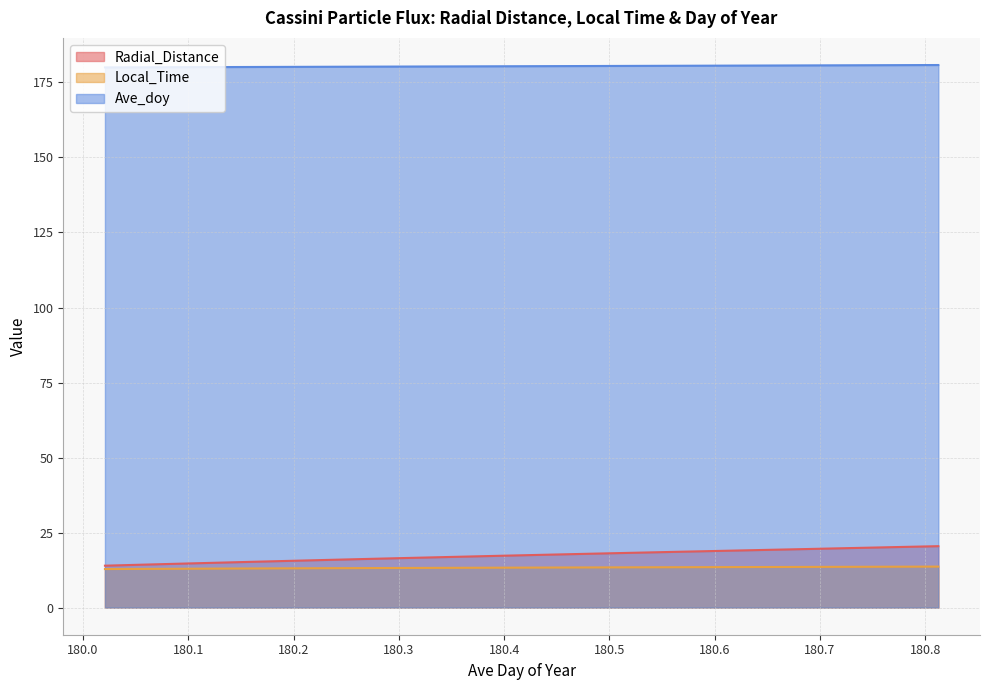

What is the sum of all Ave_doy values?

3608.3